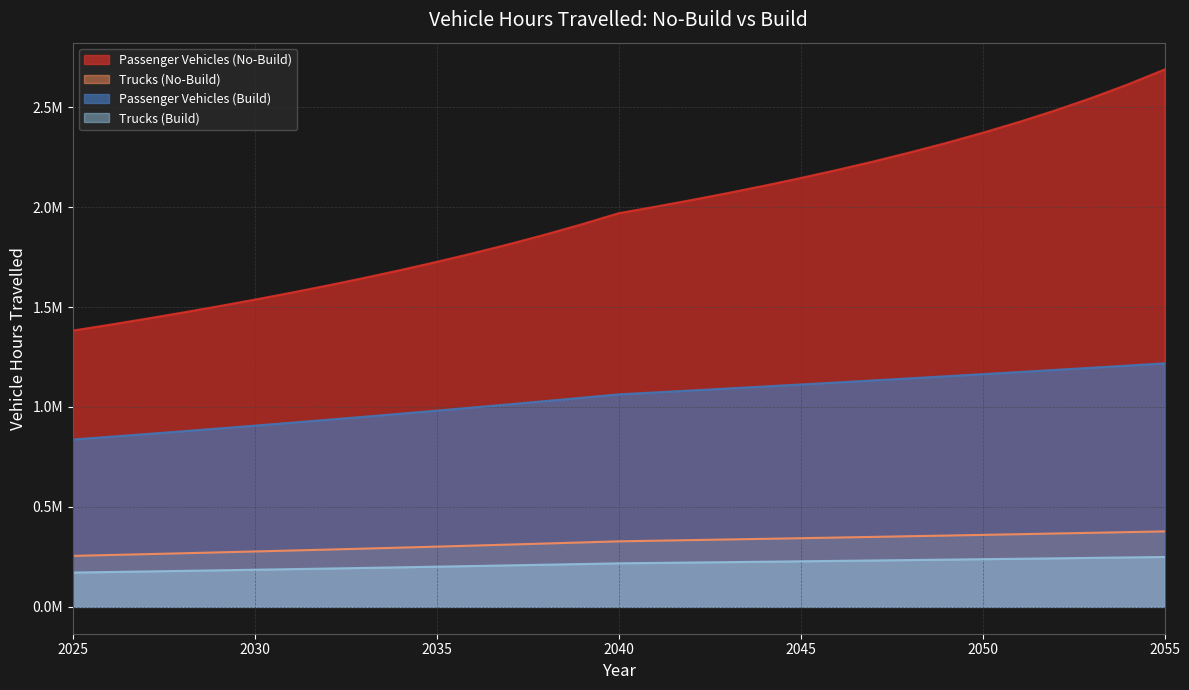

How many values in the Passenger Vehicles (No-Build) series are below 1969308?

15